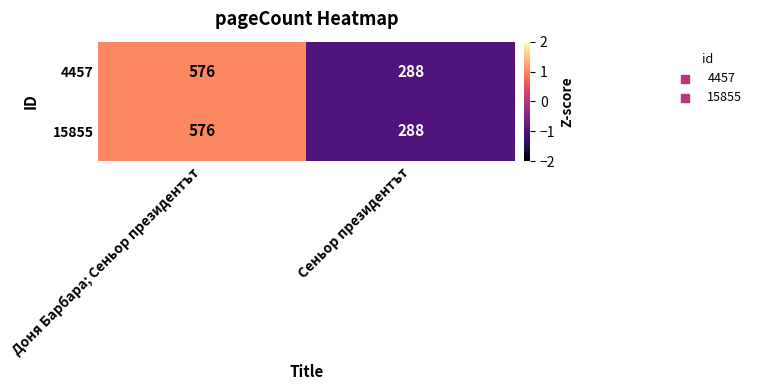

How many values in the 15855 series are below 576?

1